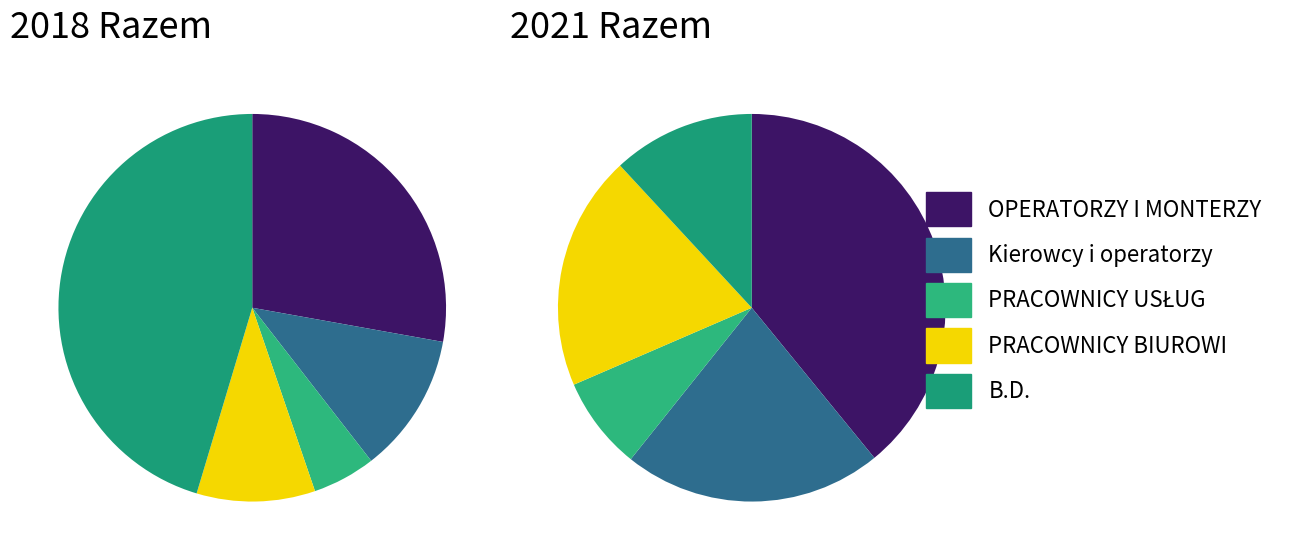

To the nearest percent, what is the combined percentage of Kierowcy i operatorzy pojazdów and OPERATORZY I MONTERZY MASZYN I URZĄDZEŃ?

39%